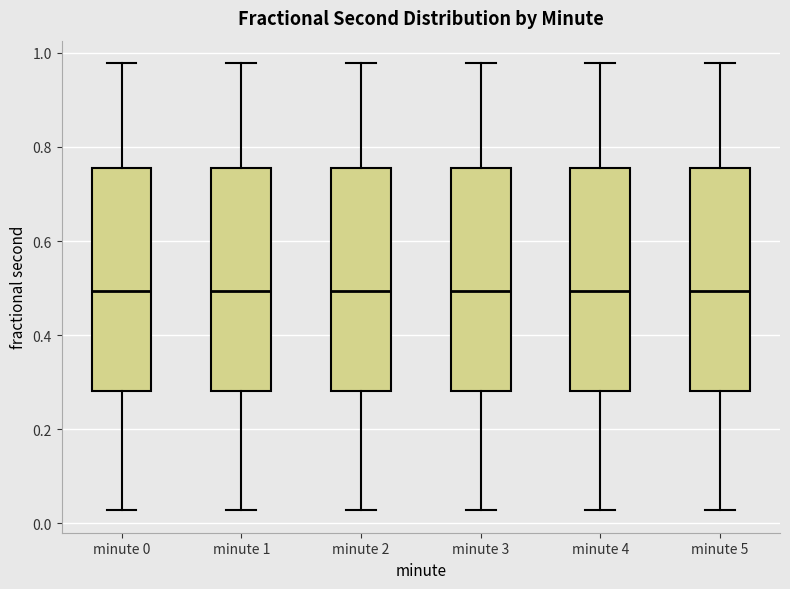

Reading left to right, transcribe this box plot: for each box, give where its median line is, the range the box spans, and where its two whiskers end, as read against the y-axis. The values are not printed on the chart, so give them approximately, as read against the axis.

minute 0: median 0.50, box 0.28 to 0.76, whiskers 0.02 to 0.98
minute 1: median 0.50, box 0.28 to 0.76, whiskers 0.02 to 0.98
minute 2: median 0.50, box 0.28 to 0.76, whiskers 0.02 to 0.98
minute 3: median 0.50, box 0.28 to 0.76, whiskers 0.02 to 0.98
minute 4: median 0.50, box 0.28 to 0.76, whiskers 0.02 to 0.98
minute 5: median 0.50, box 0.28 to 0.76, whiskers 0.02 to 0.98